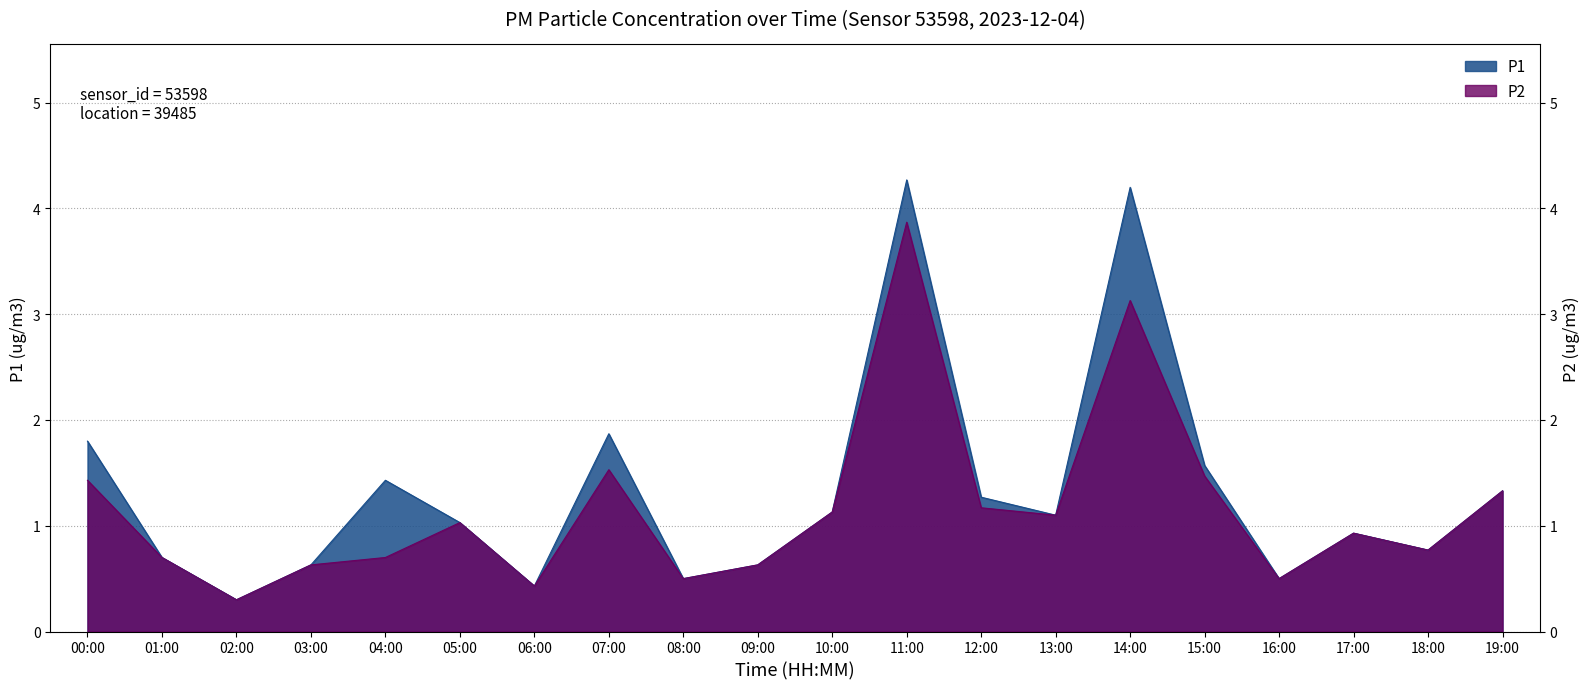

How many distinct data groups are displayed?

2